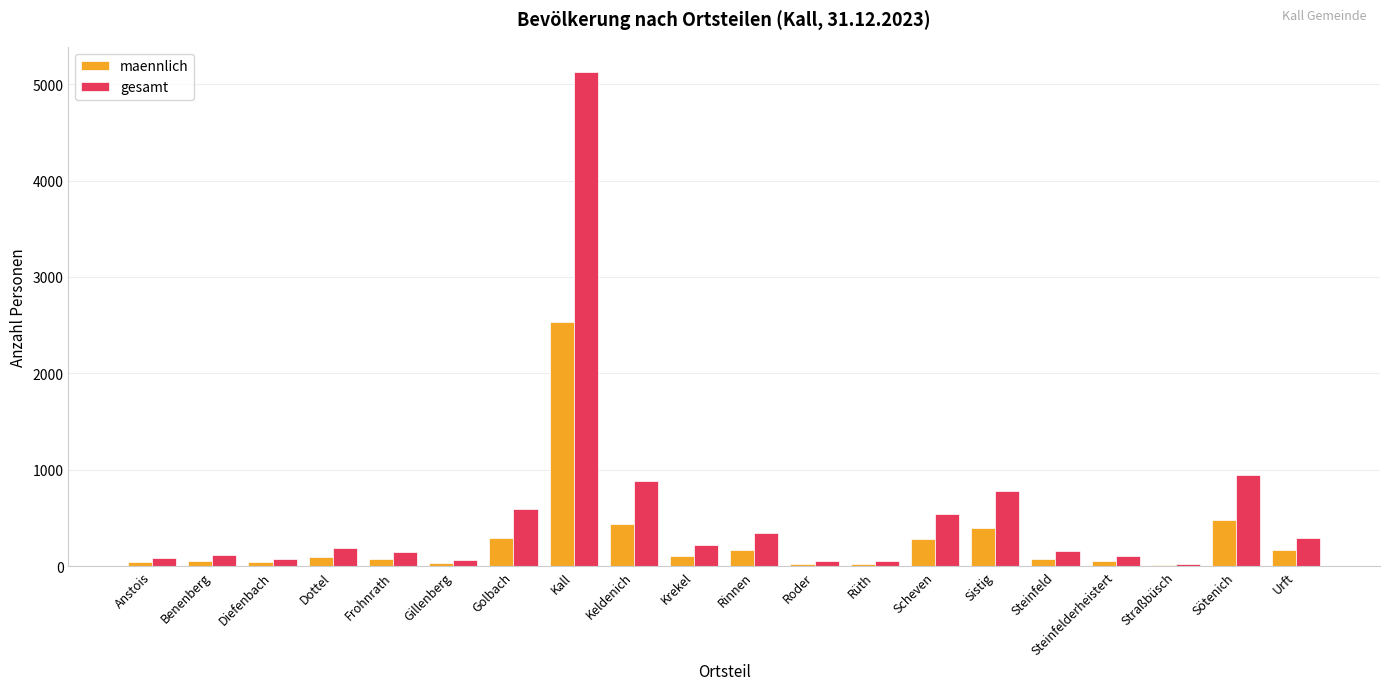

At which category does the chart reach its peak across all series?

Kall